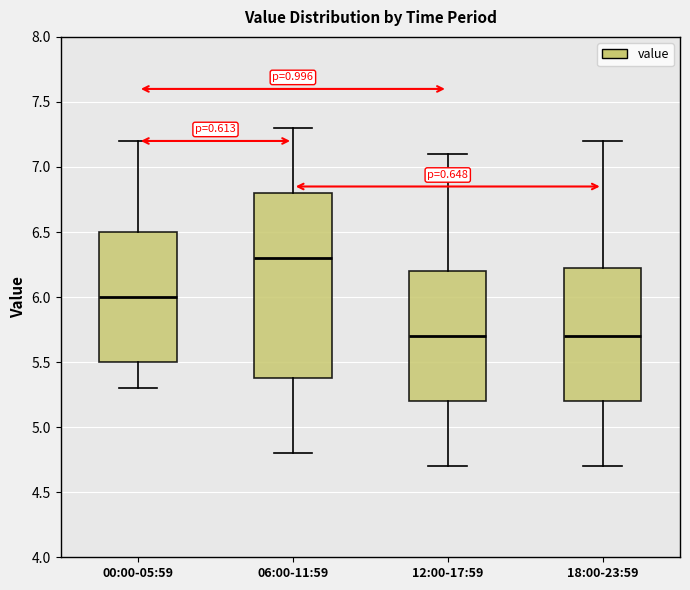

Which box has the highest median line?

06:00-11:59